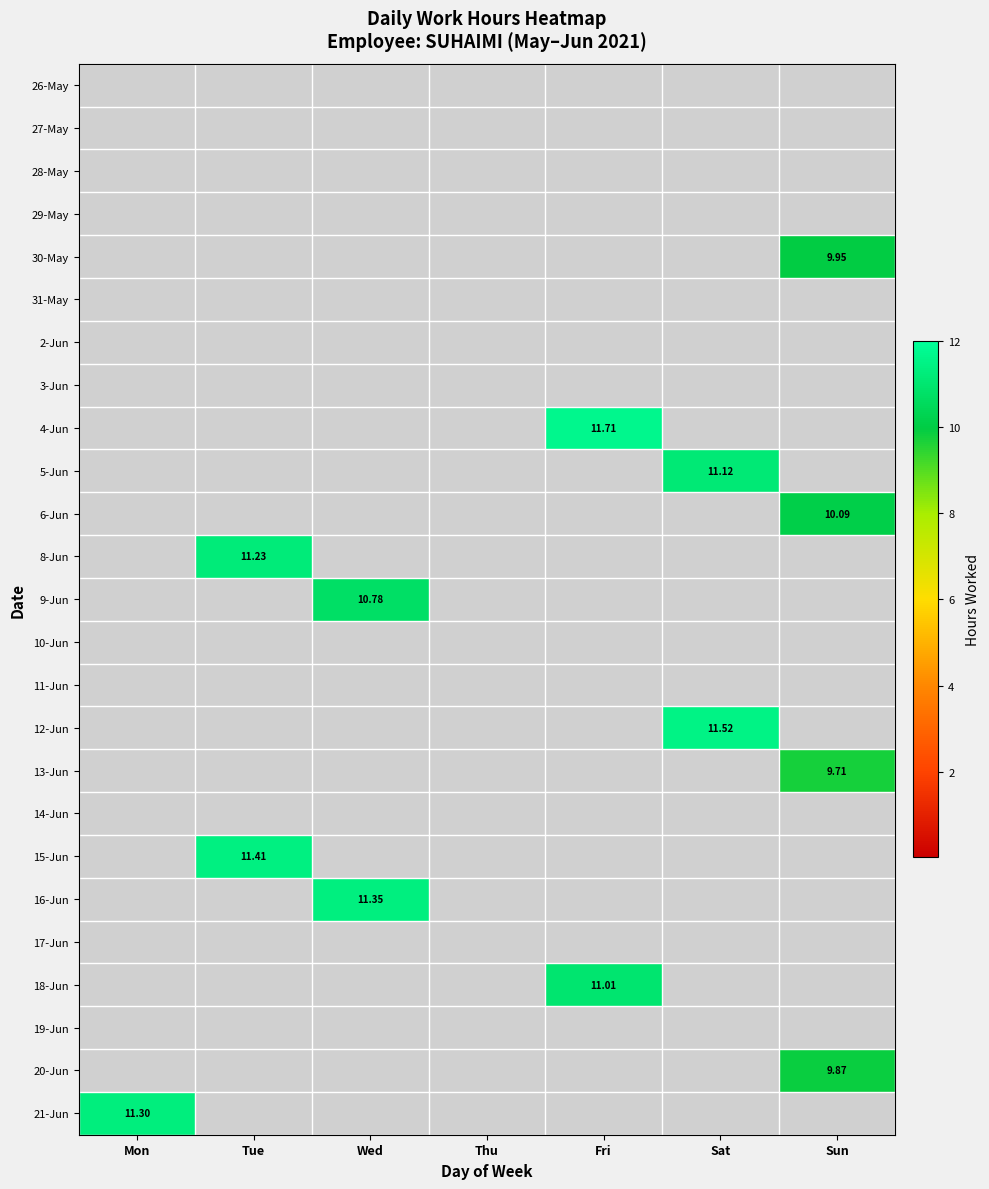

At which label does 9-Jun reach its peak?

Wed